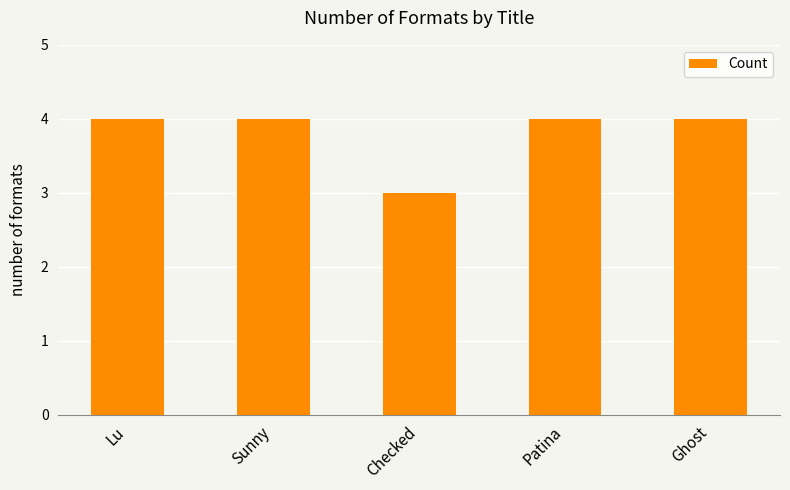

What is the smallest value displayed?

3